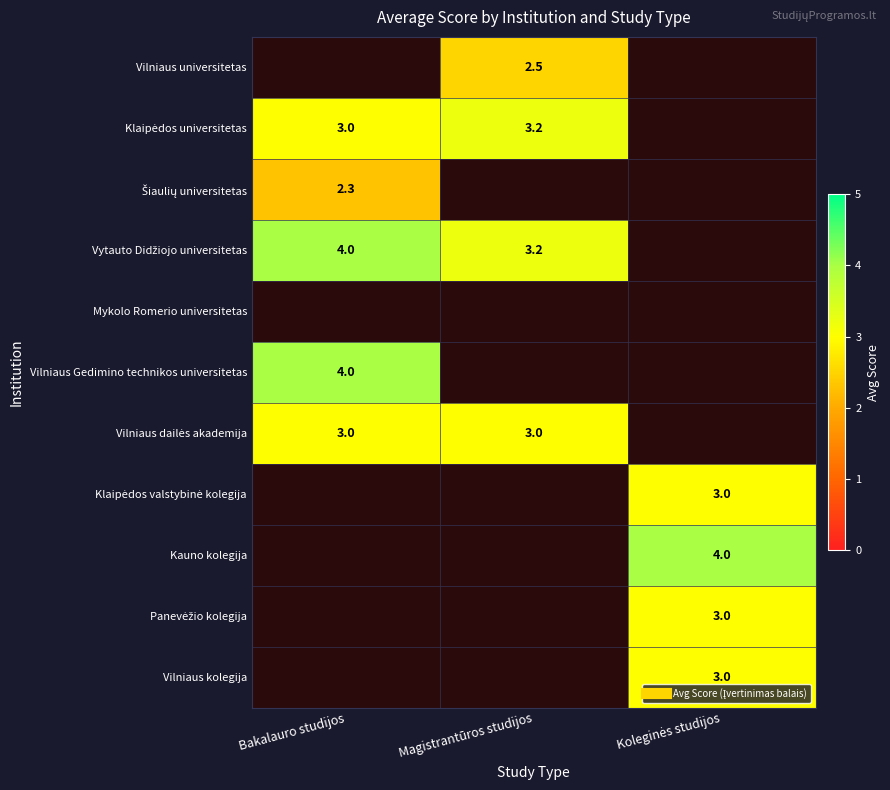

The Šiaulių universitetas series shows 2.3 at Bakalauro studijos. True or false?

True